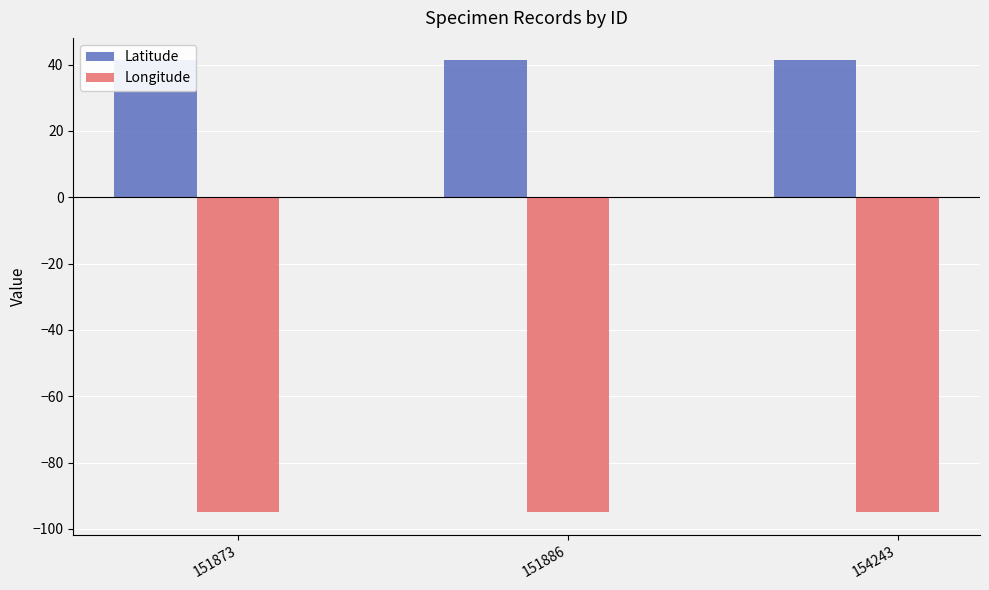

How many data points does each series have?

3